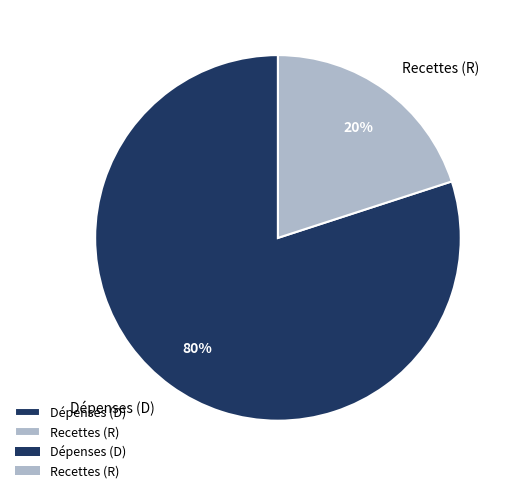

What percentage is the Dépenses (D) slice, to the nearest percent?

80%